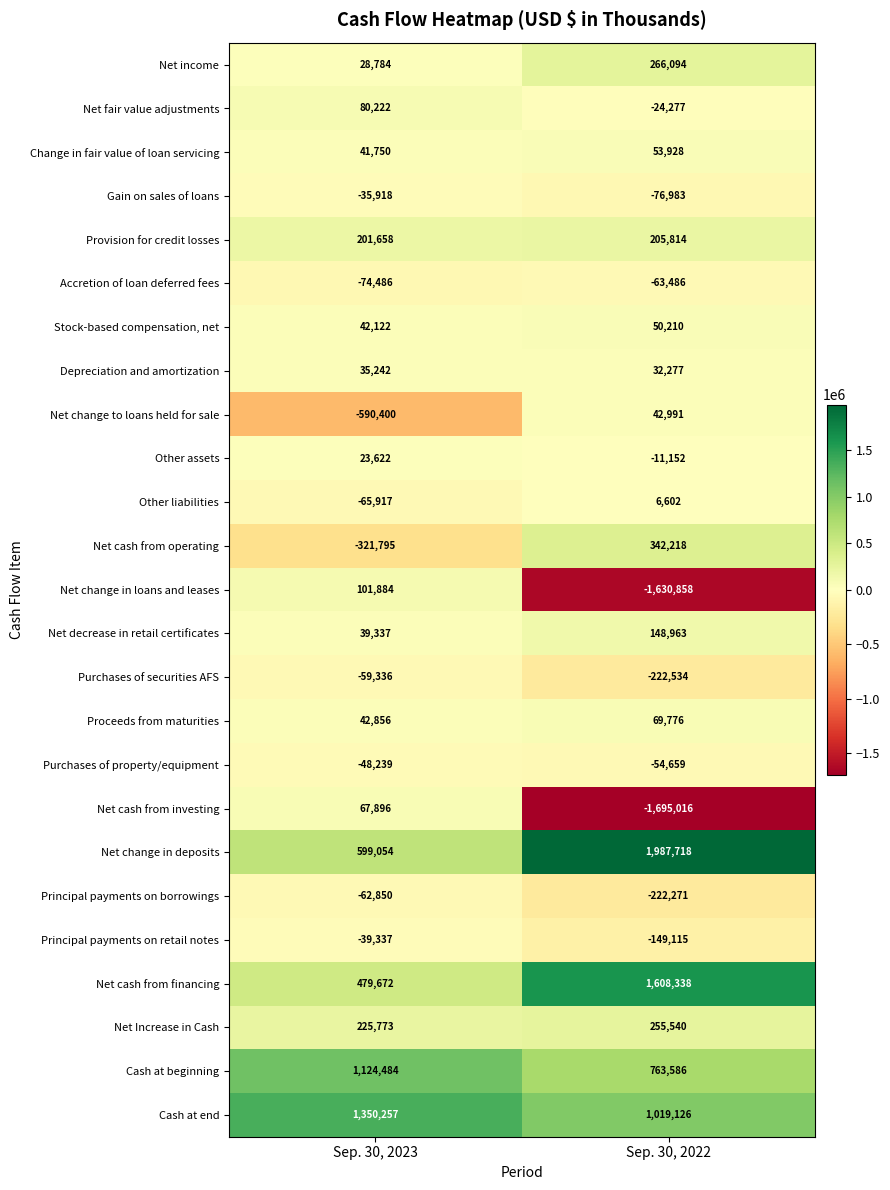

Which series has the largest total across all categories?

Net change in deposits